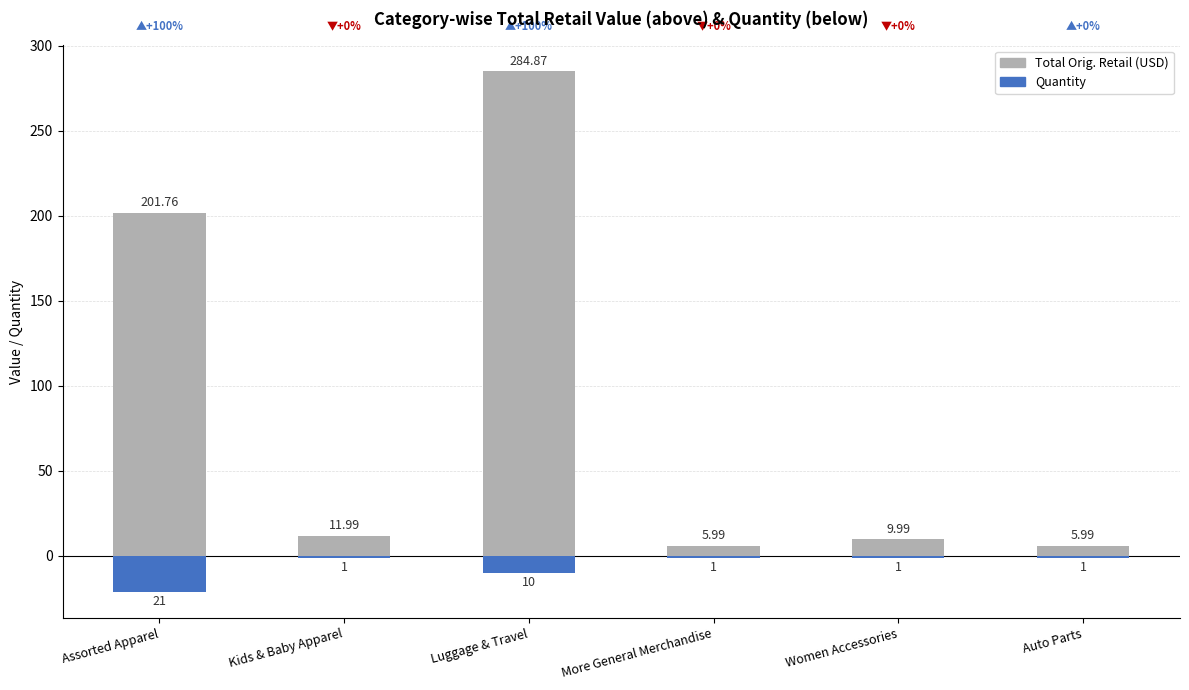

Which category has the highest value across all series?

Luggage & Travel